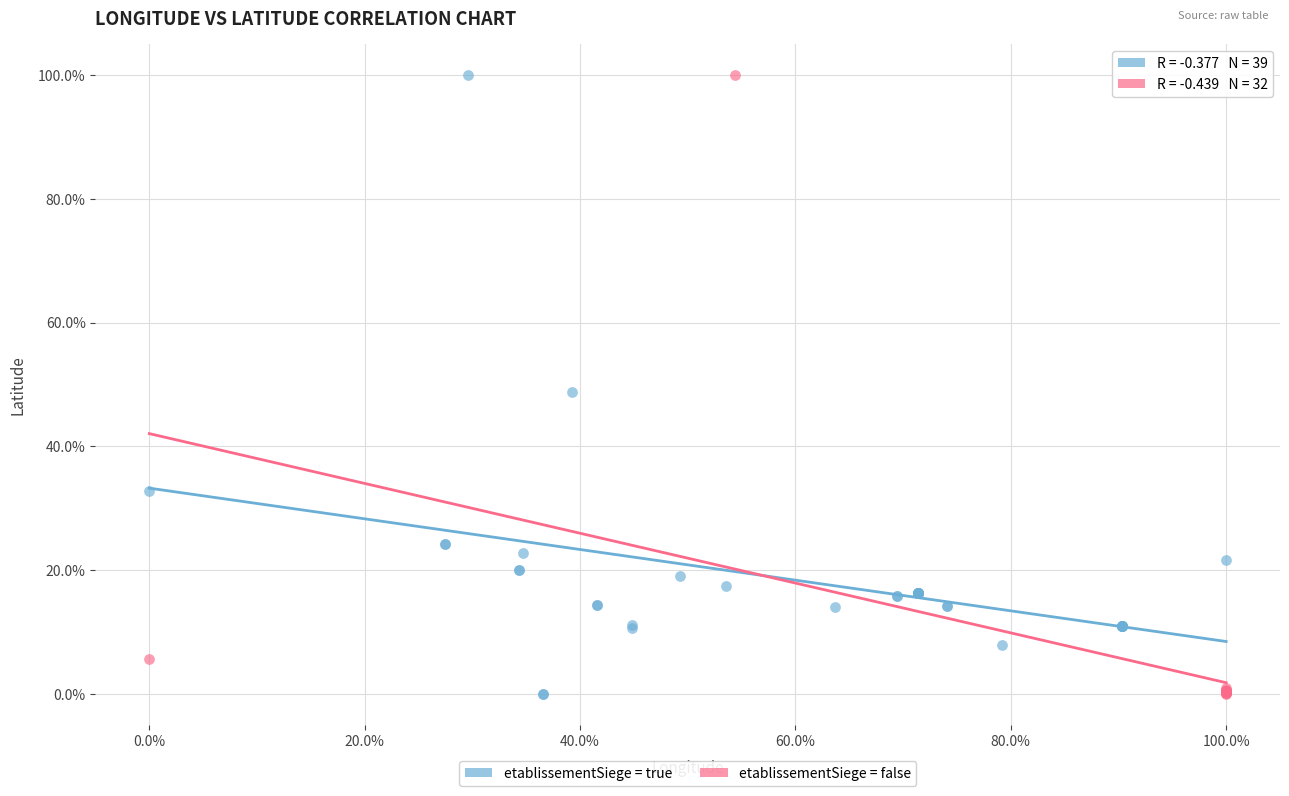

What are all the series names shown in the legend?

etablissementSiege = true, etablissementSiege = false